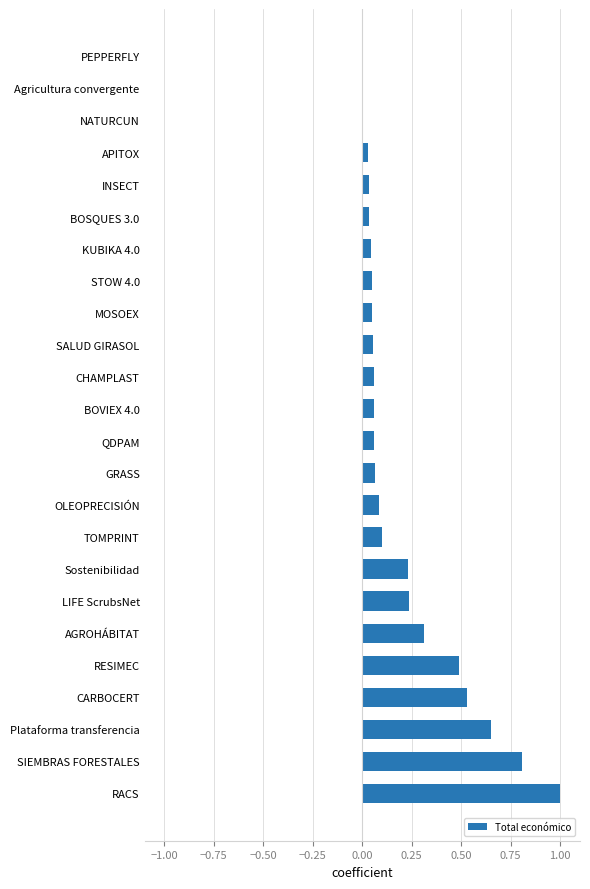

What is the sum of the values at SIEMBRAS FORESTALES and GRASS?

0.9